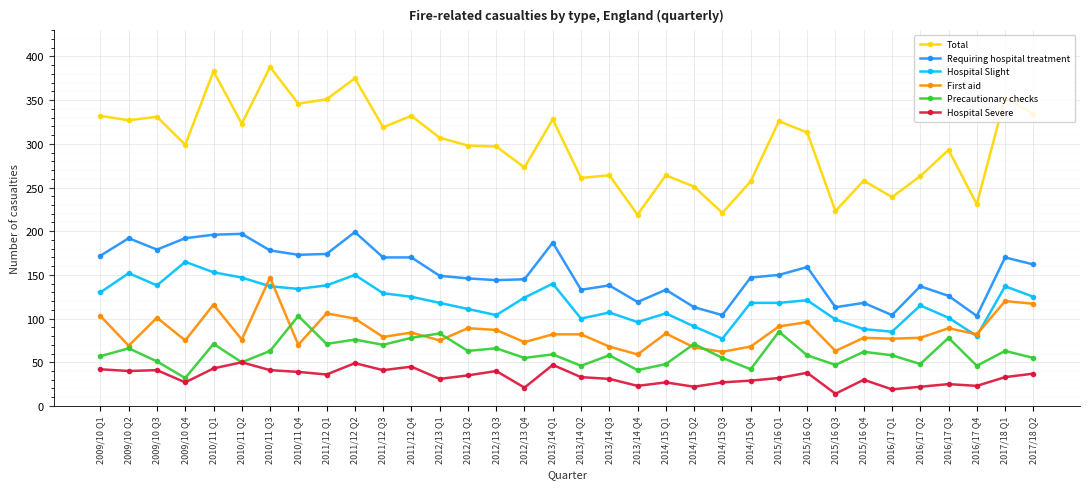

In Hospital Severe, how many points are higher than both neighbors (excluding endpoints)?

10